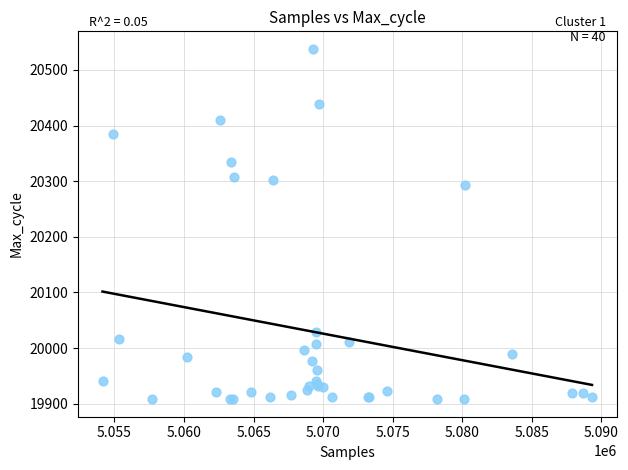

What Y value in the scatter plot is closest to 20223?

20294